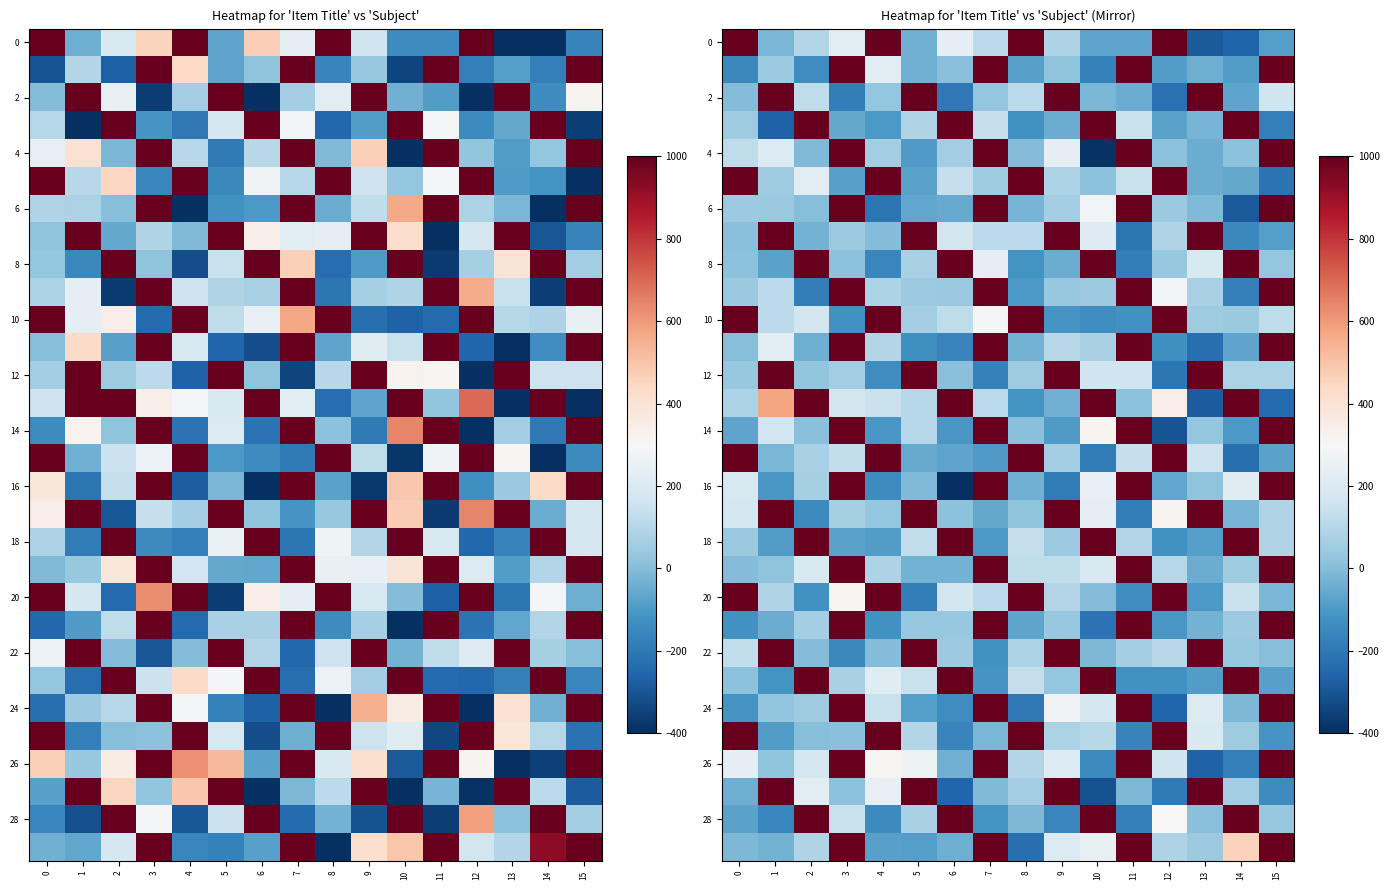

At which category does the chart reach its peak across all series?

3